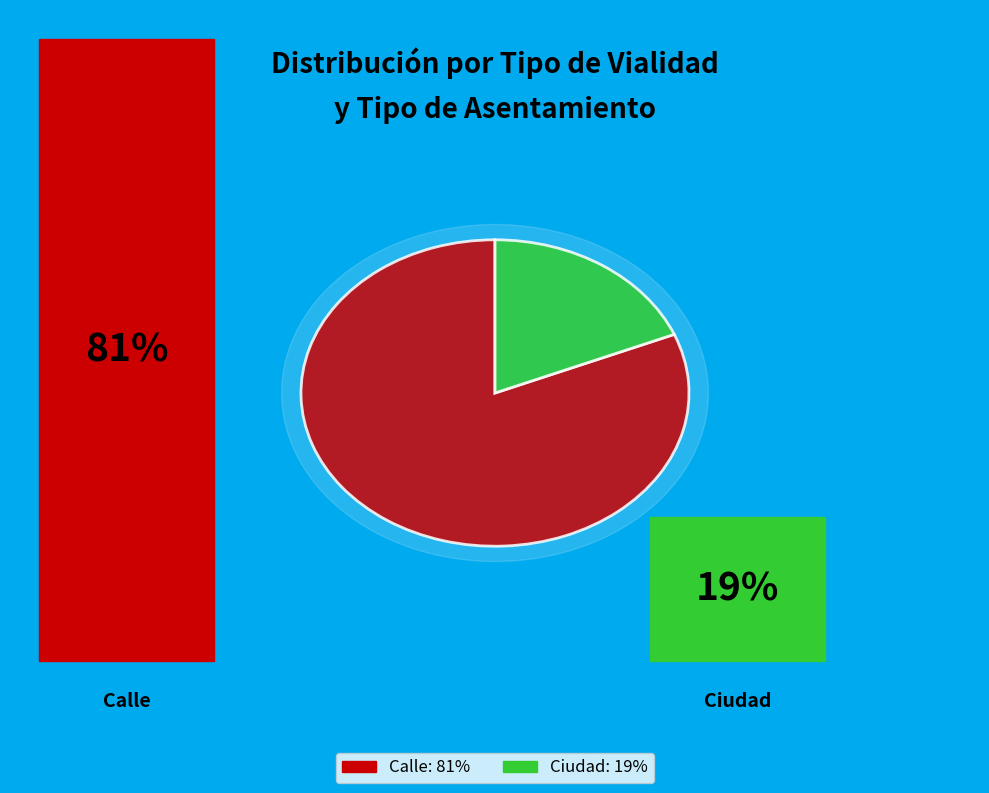

To the nearest percent, what is the combined percentage of Calle and Ciudad?

100%